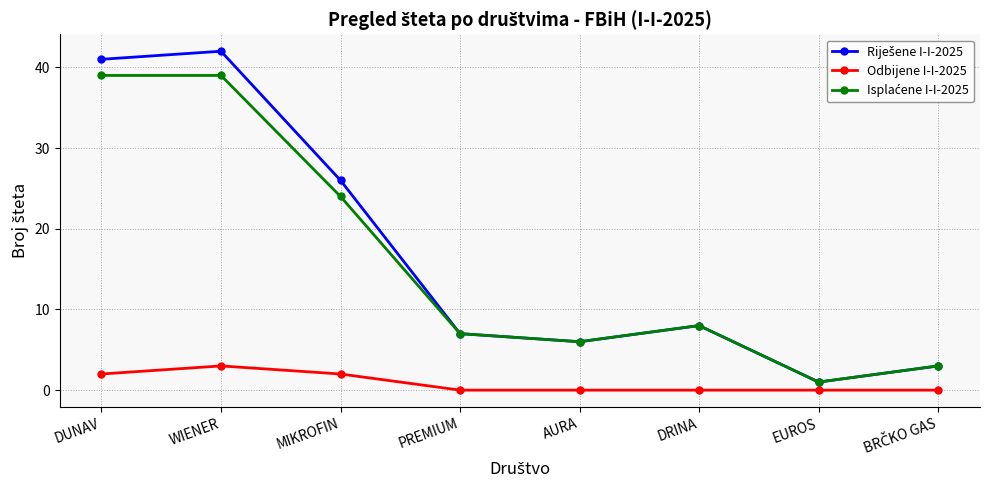

What is the label of the 3rd point from the left?

MIKROFIN